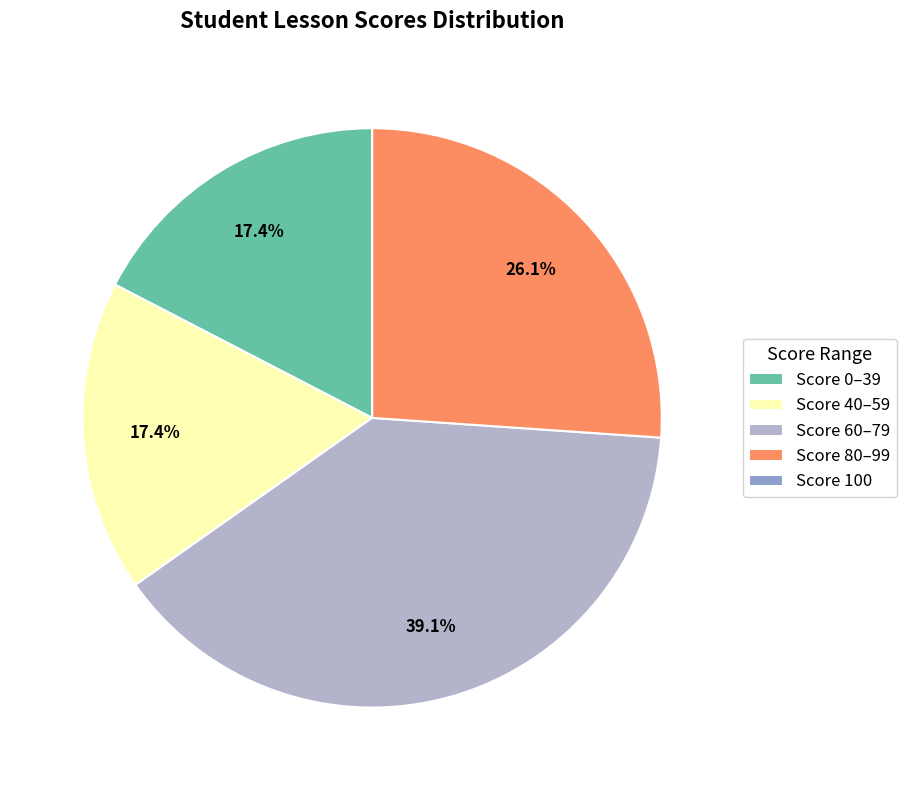

Is Score 0–39 the majority of the pie?

No